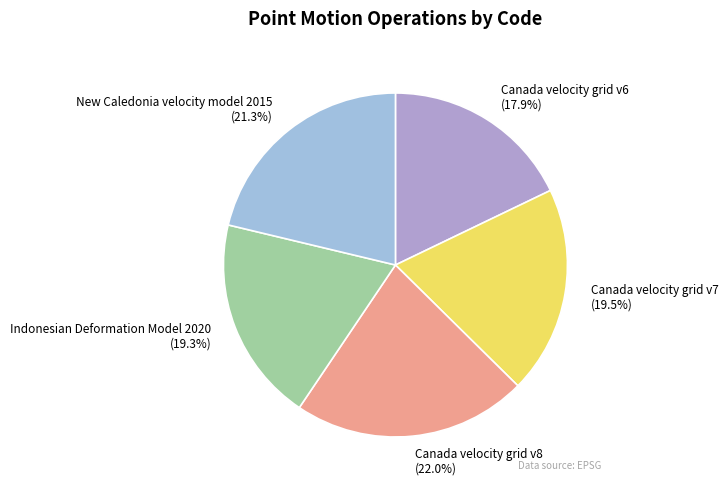

How many slices are in this pie chart?

5